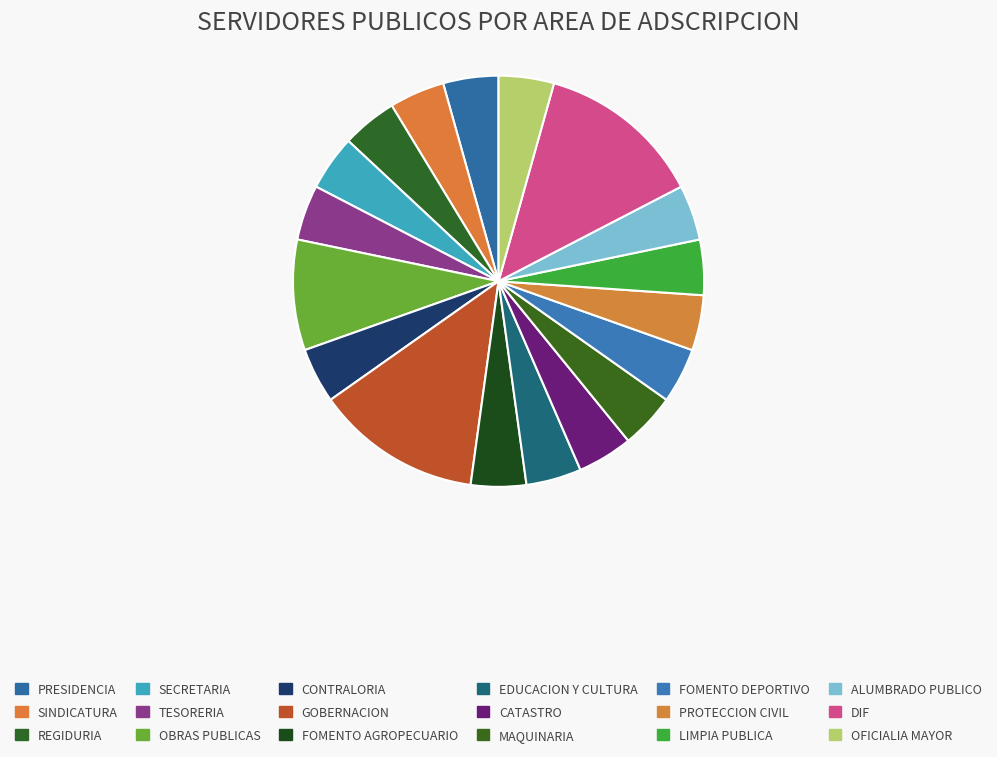

Is there any slice that represents more than half of the pie?

No